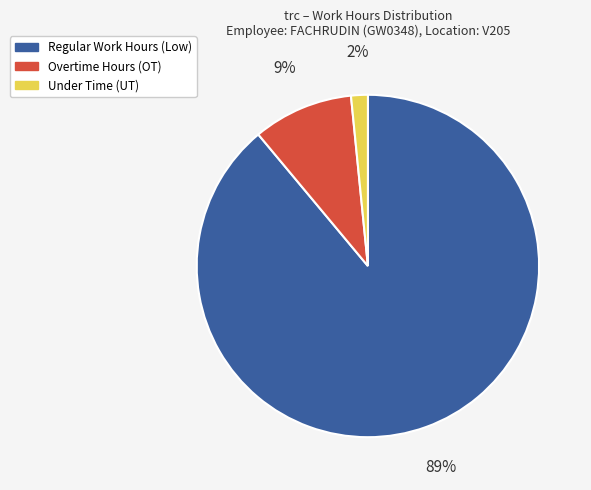

Does any single category account for the majority?

Yes